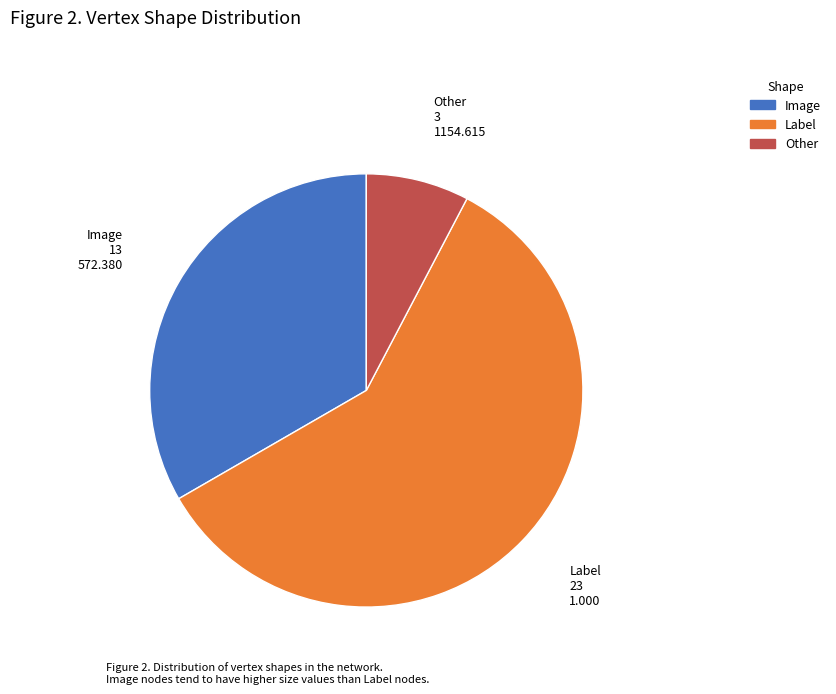

Rank the categories by value from lowest to highest.

Other, Image, Label